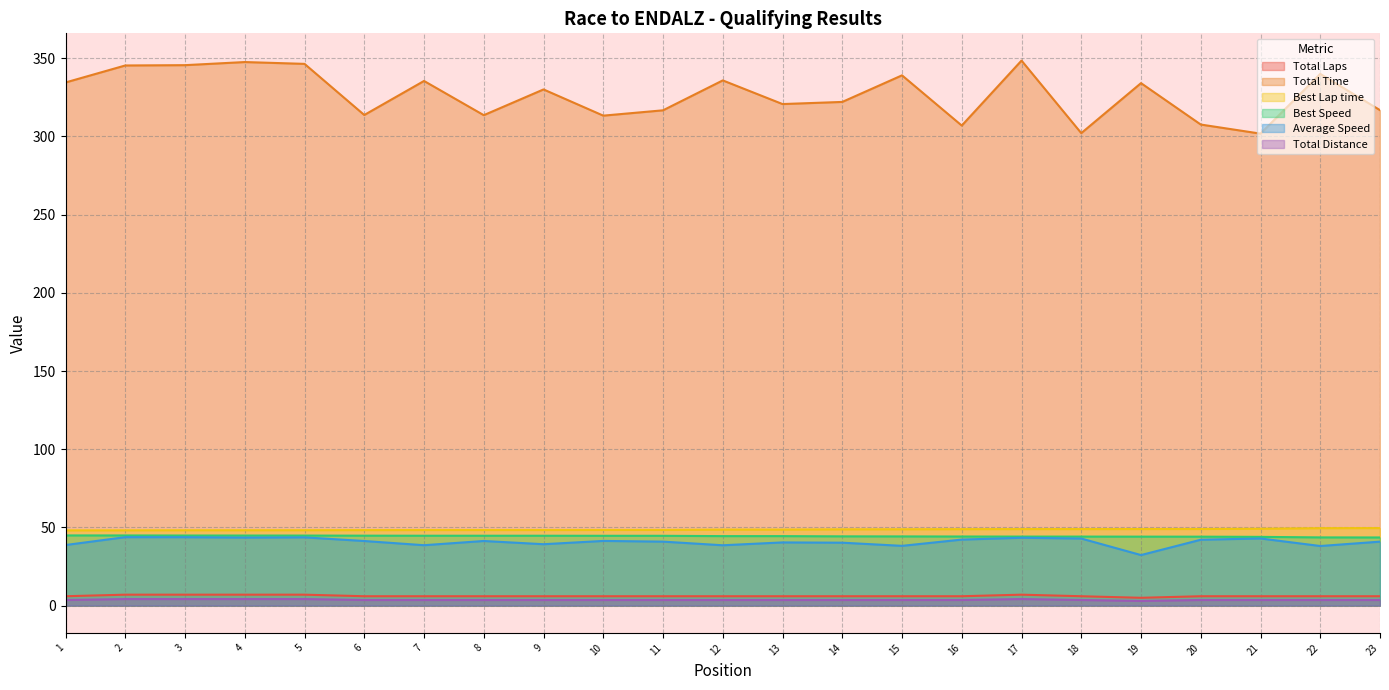

How many categories are shown in the chart?

23